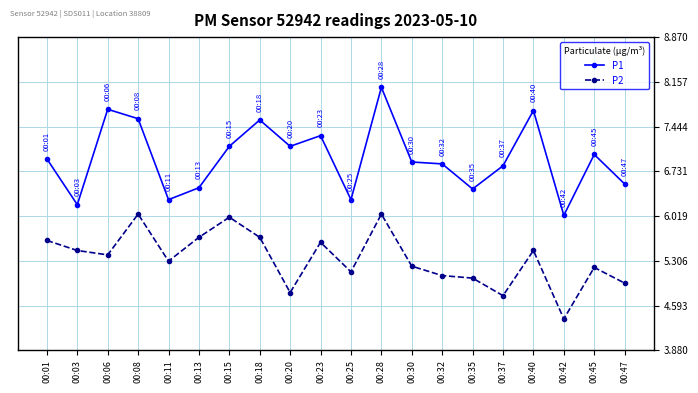

List the series in order of their overall mean, lowest first.

P2, P1